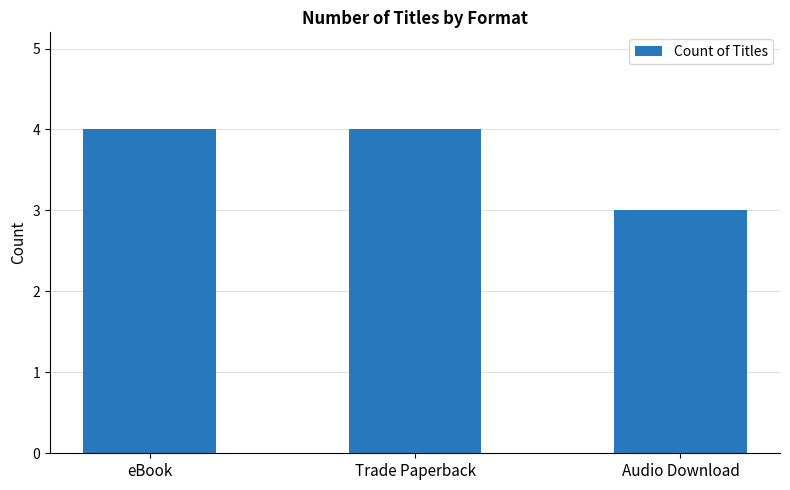

What is the ratio of the value at Trade Paperback to the value at Audio Download?

1.3